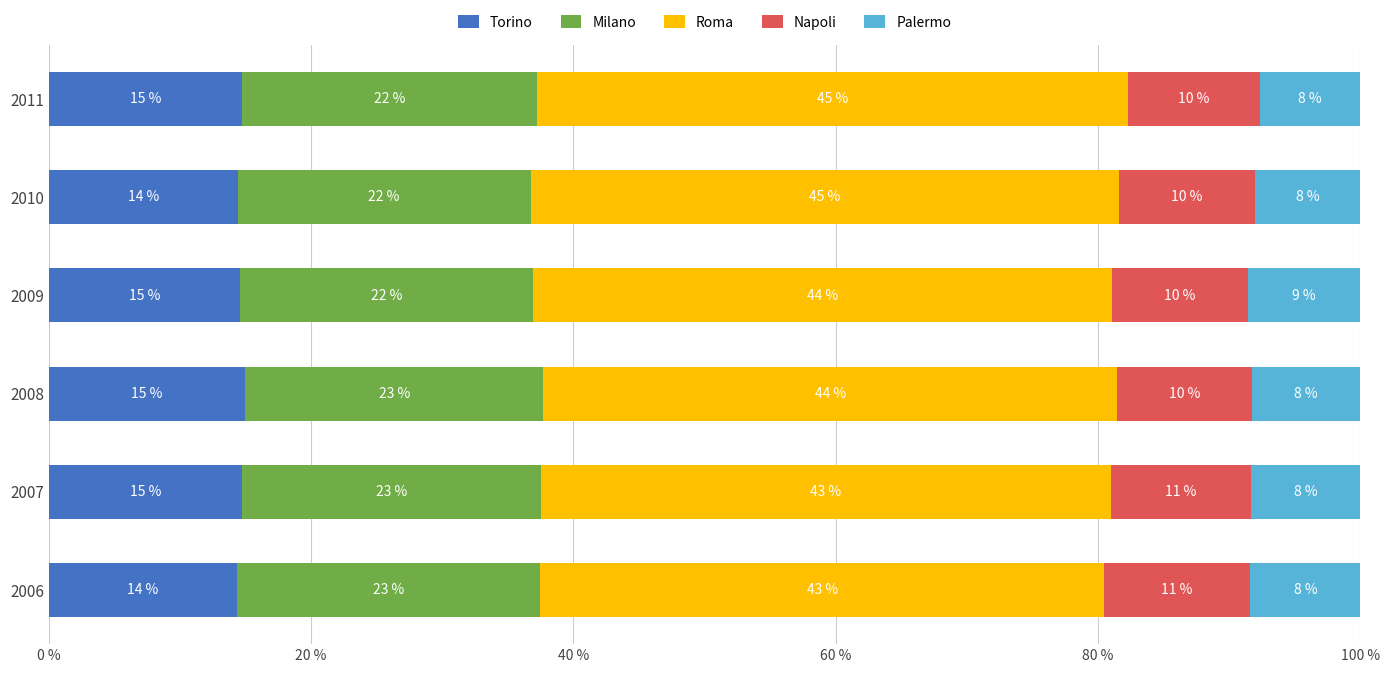

What are all the series names shown in the legend?

Torino, Milano, Roma, Napoli, Palermo